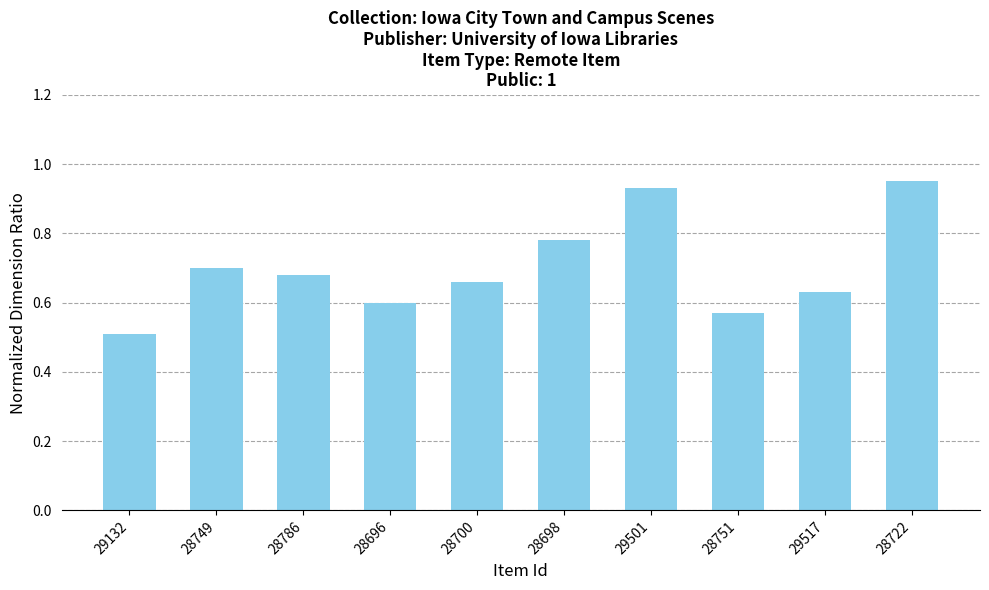

At which label is the value closest to 0?

29132